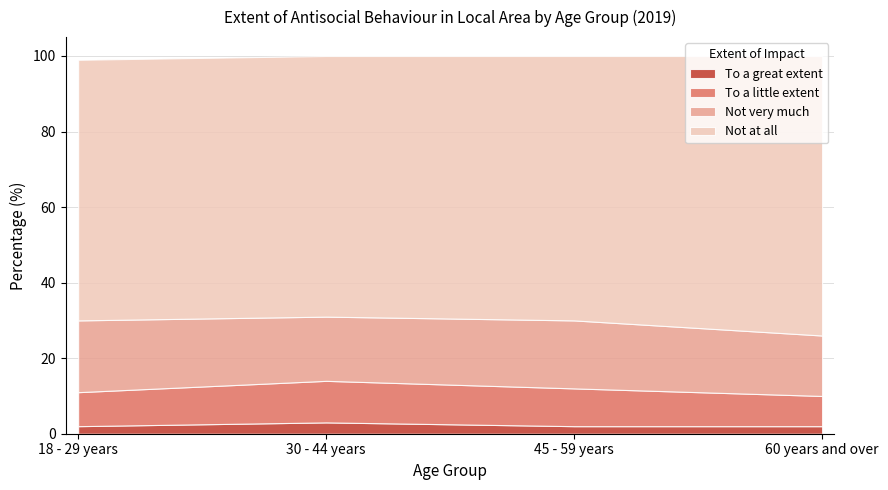

How many Not at all values are between 69 and 74?

4